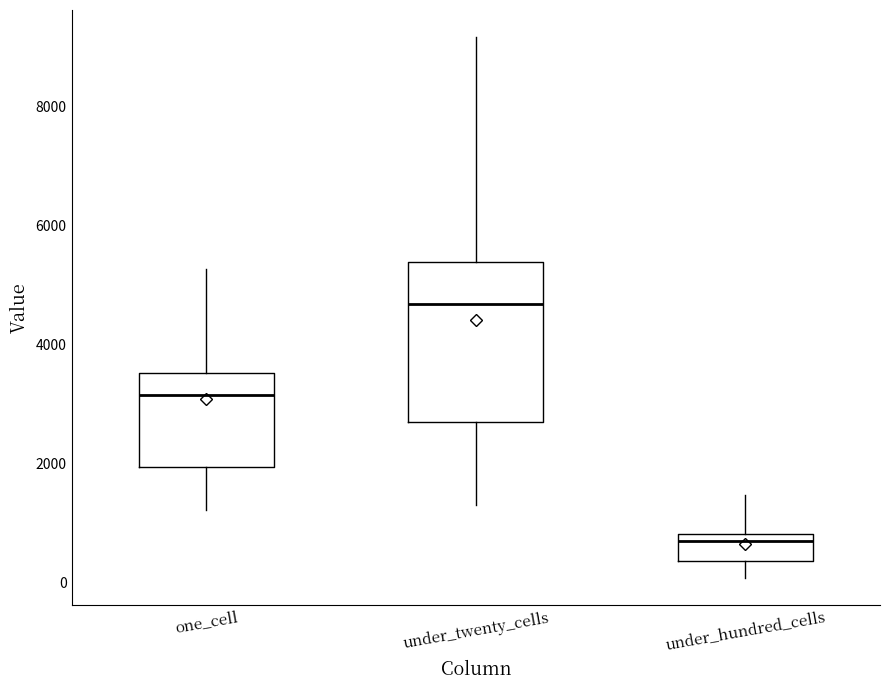

Comparing the boxes themselves (not the whiskers), which one is the tallest?

under_twenty_cells